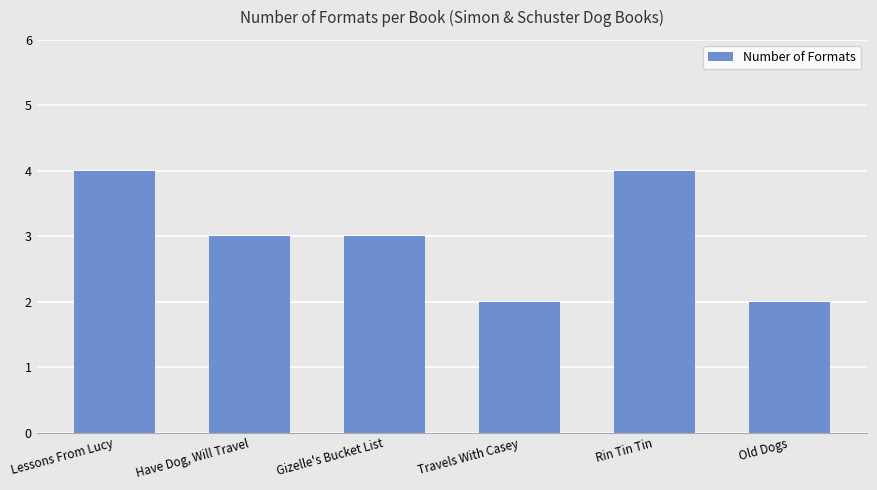

What is the label of the 2nd bar from the left?

Have Dog, Will Travel